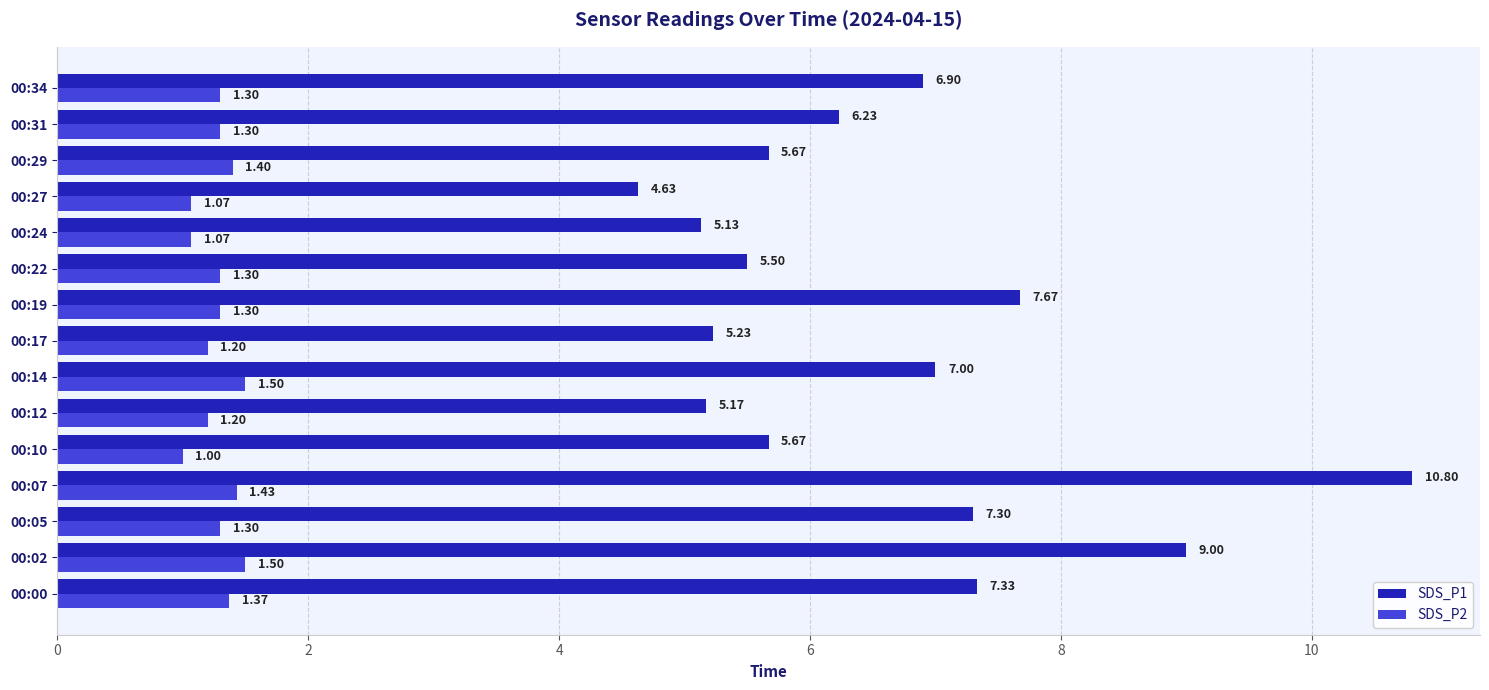

What is the difference between the second highest and minimum values in the SDS_P1 series?

4.4